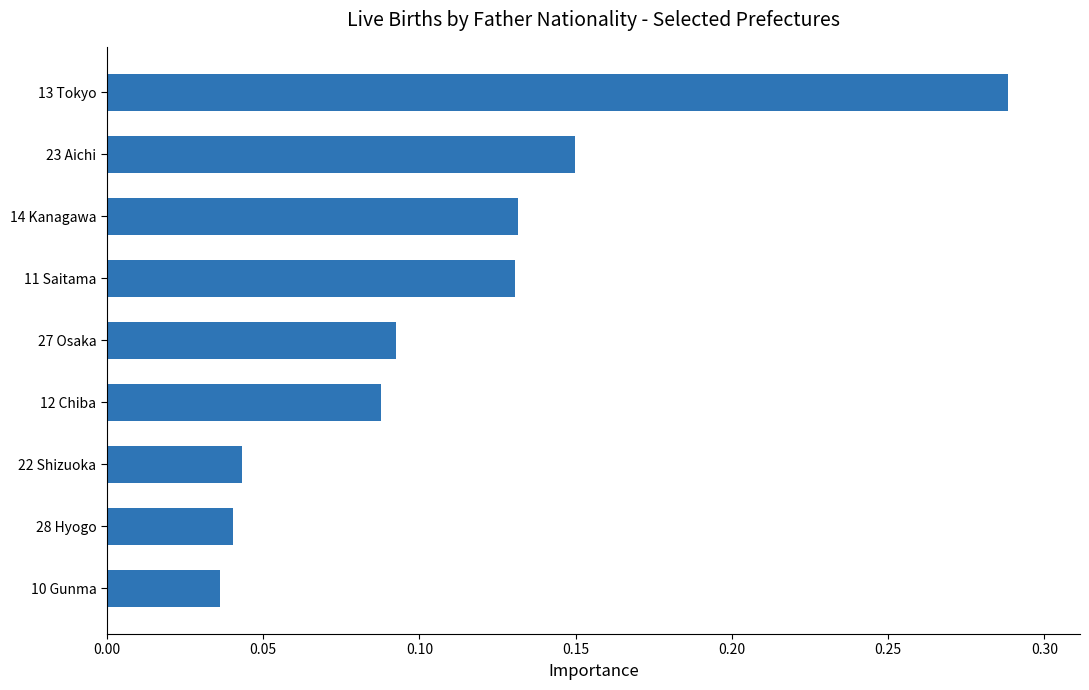

Which has a higher value, 22 Shizuoka or 27 Osaka?

27 Osaka